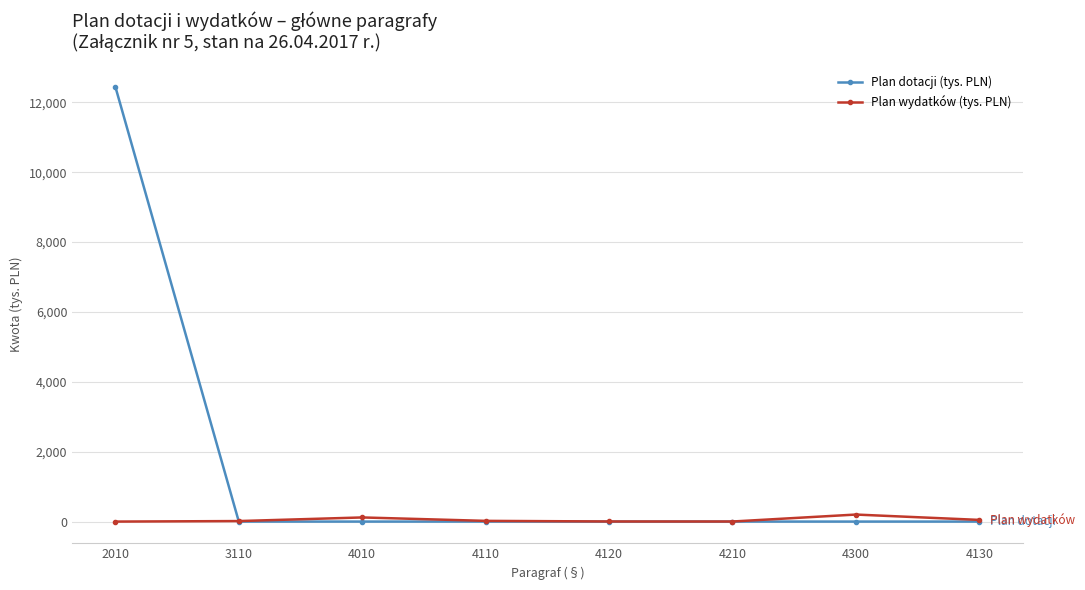

Which category has the highest value in the Plan dotacji (tys. PLN) series?

2010